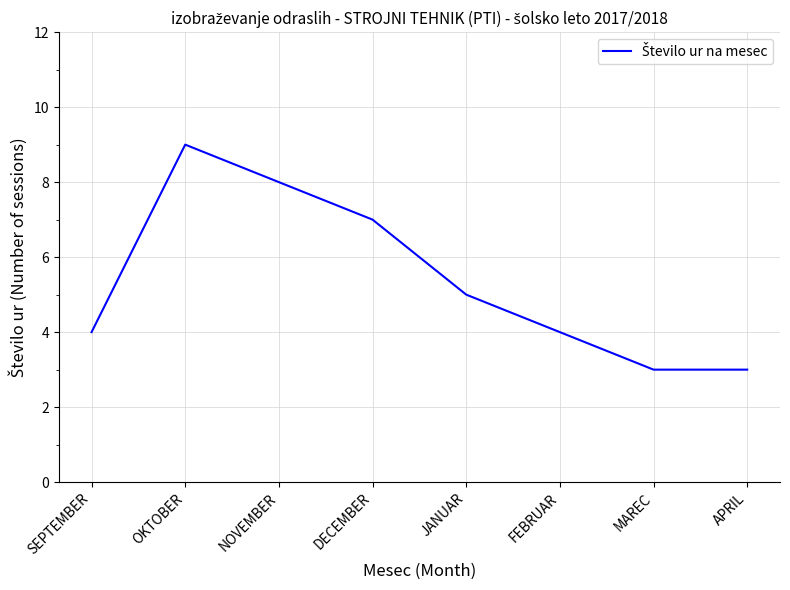

The value at NOVEMBER is 8. True or false?

True